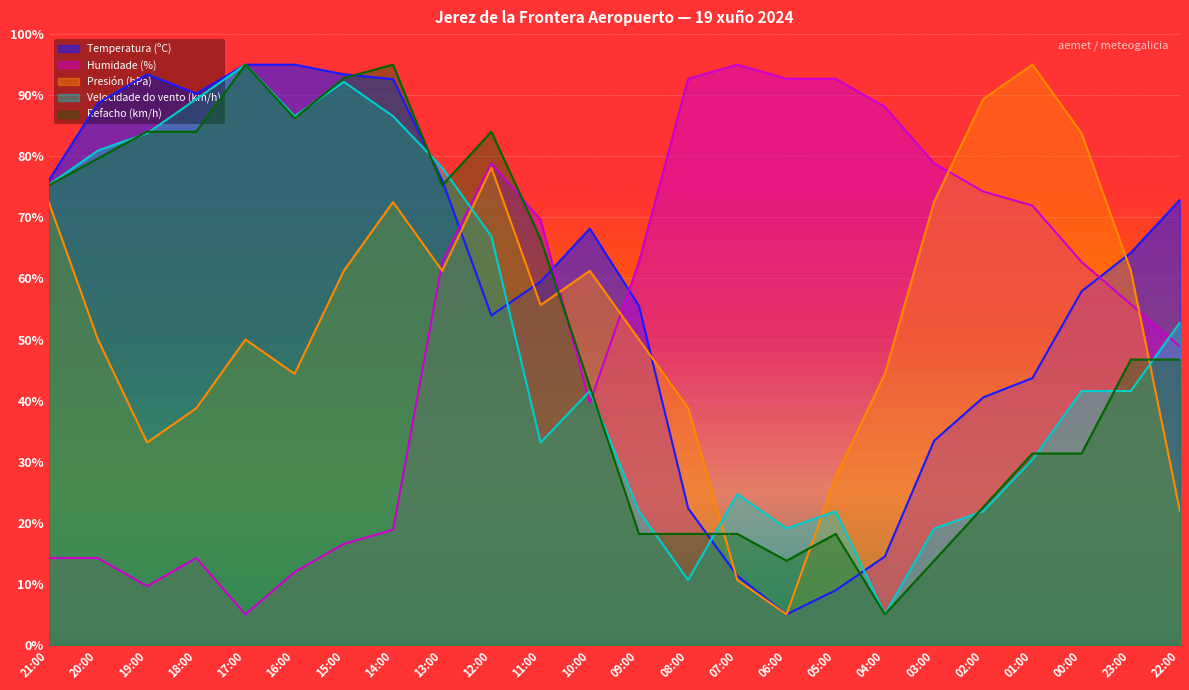

What is the difference between the Humidade (%) values at 20:00 and 00:00?

48.5